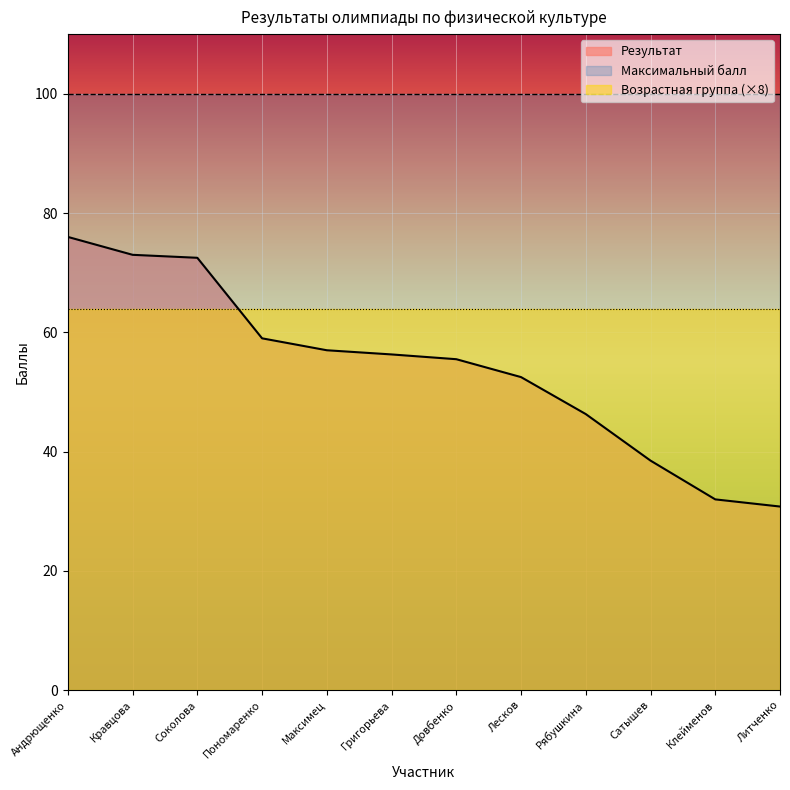

Rank the categories by Максимальный балл value from lowest to highest.

Андрющенко, Кравцова, Соколова, Пономаренко, Максимец, Григорьева, Довбенко, Лесков, Рябушкина, Сатышев, Клейменов, Литченко